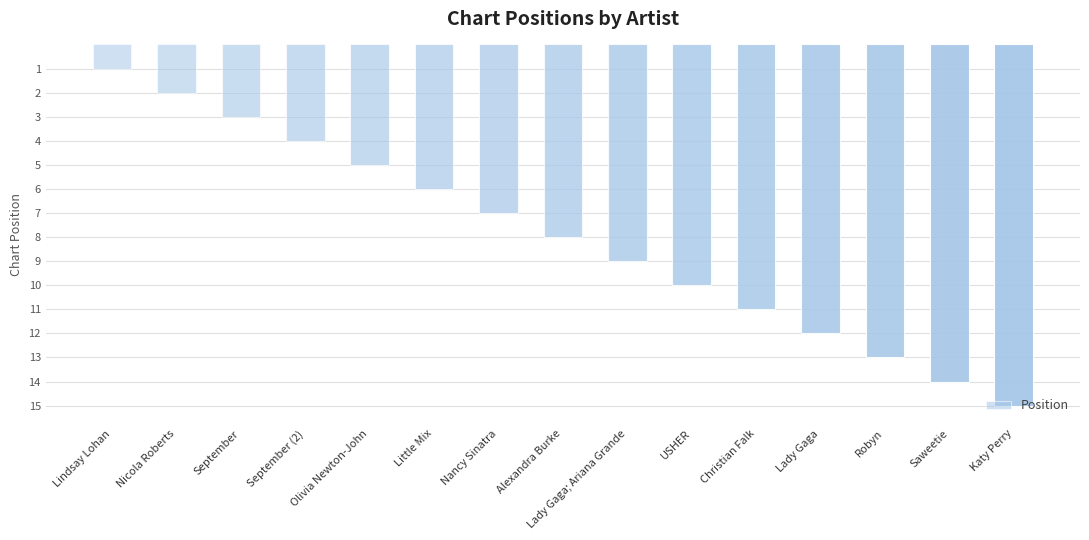

What is the value of the 4th bar from the left?

4